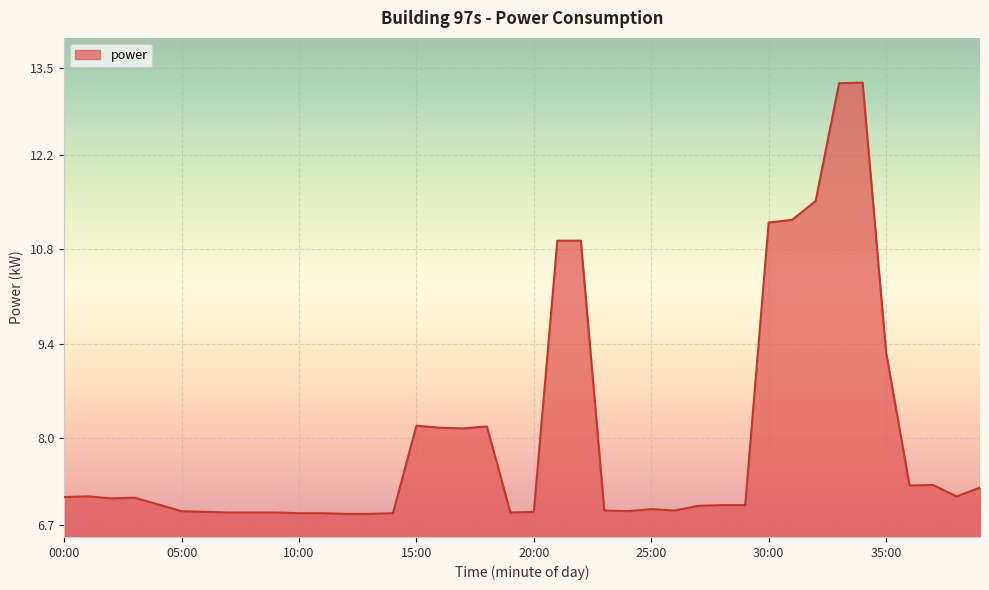

What is the difference between the maximum and minimum values?

6.4